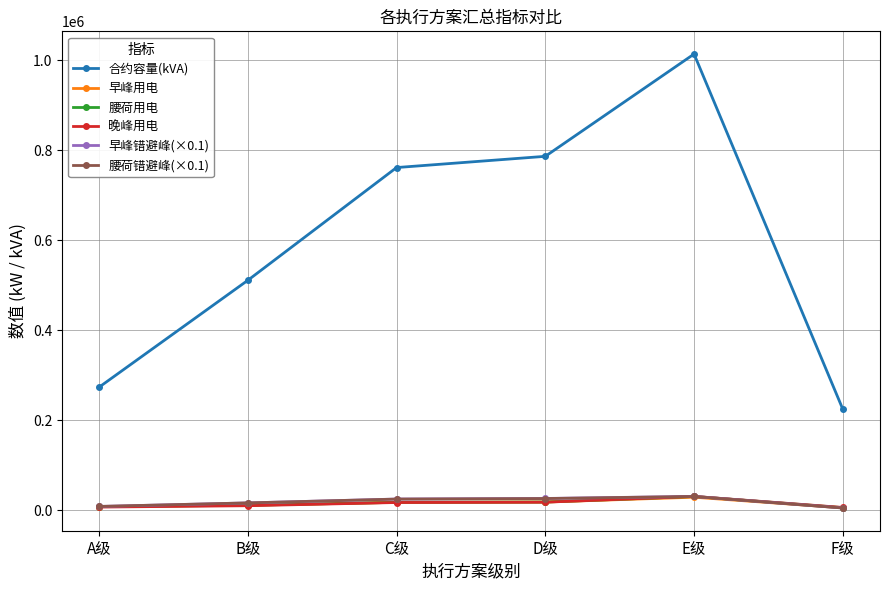

At which category is the sum across all series the highest?

E级